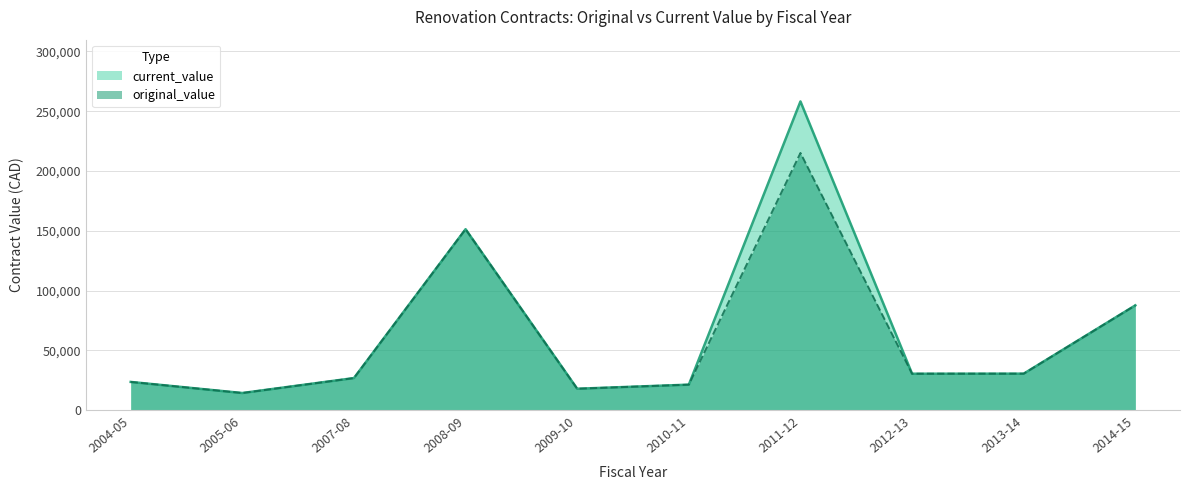

What is the label of the 1st point from the left?

2004-05